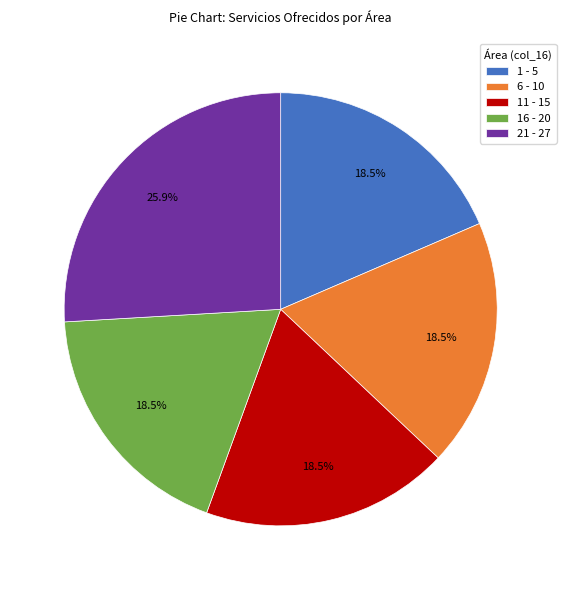

How many slices are in this pie chart?

5